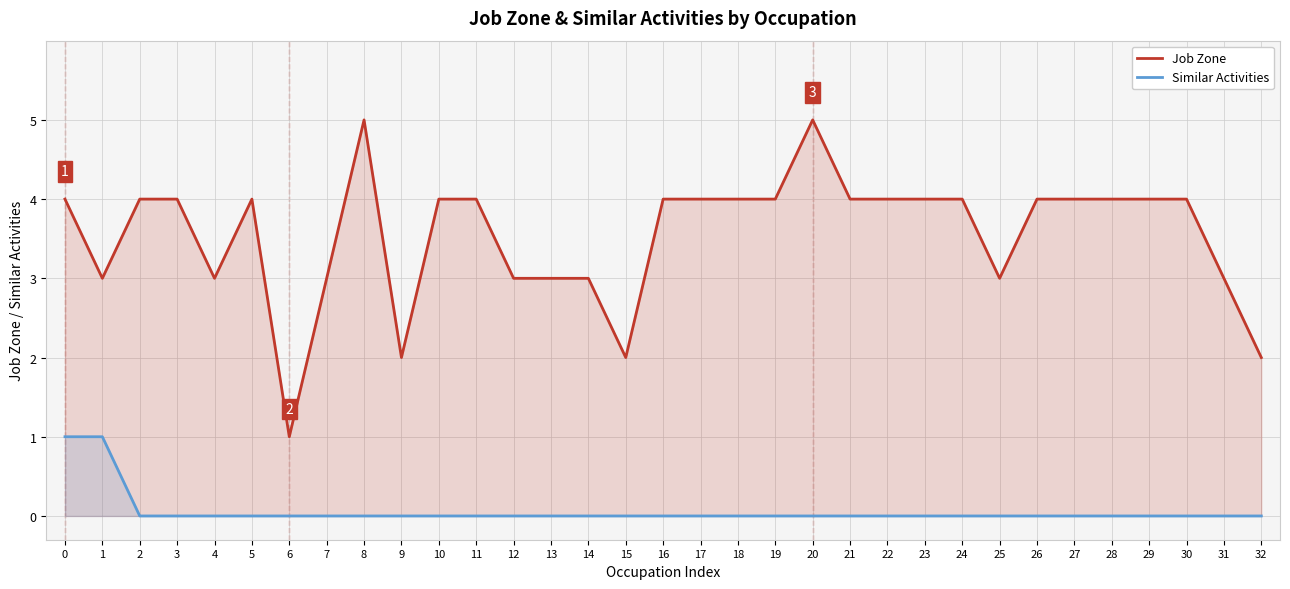

Which series has the largest total across all categories?

Job Zone